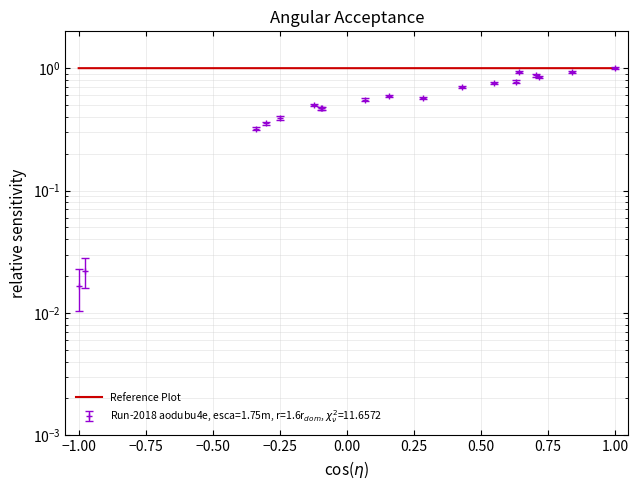

Does the chart have visible grid lines?

Yes